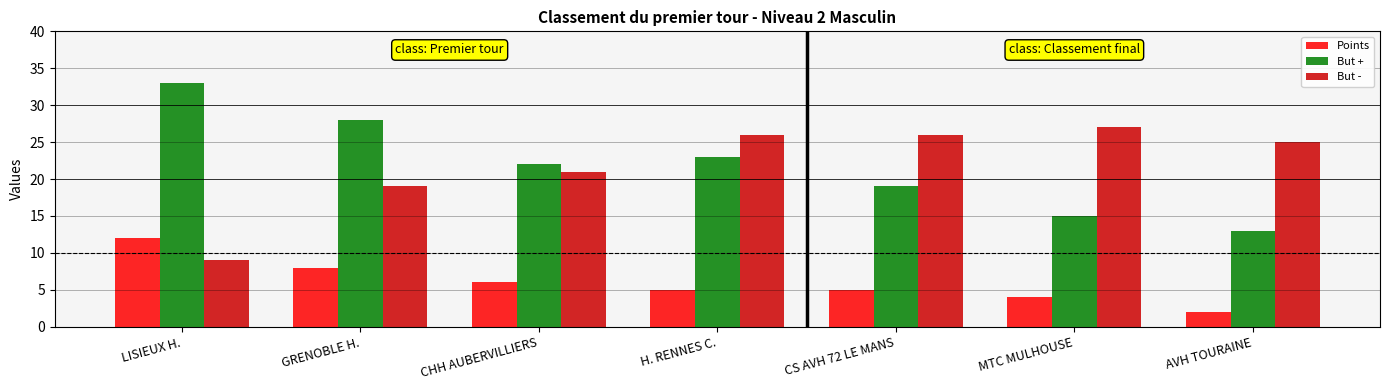

At how many categories does at least one series exceed 8?

7